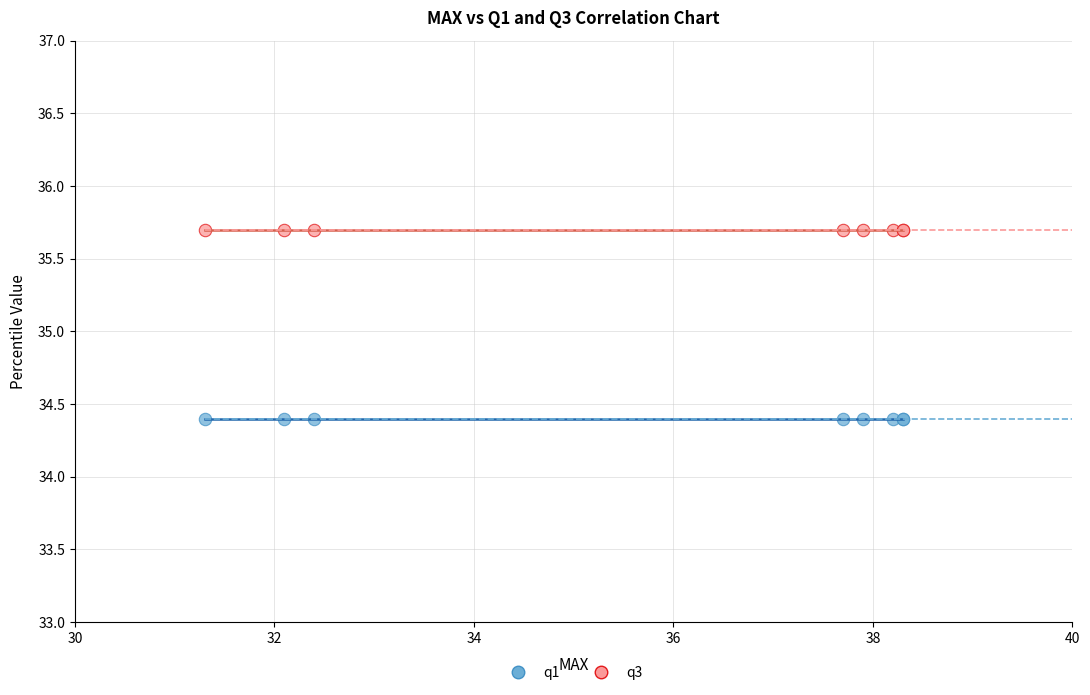

Which series reaches the minimum Y coordinate?

q1